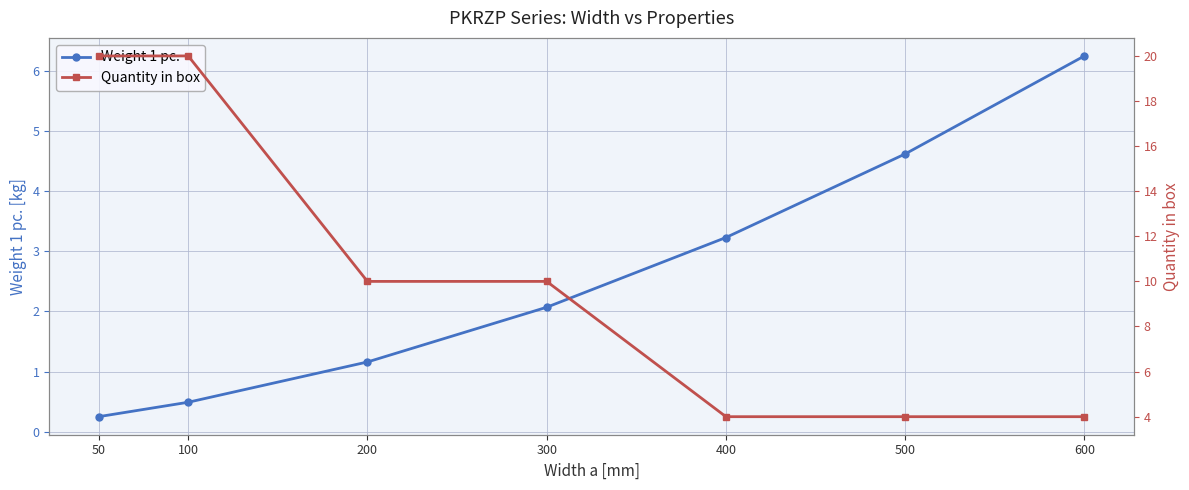

Rank the categories by Quantity in box value from lowest to highest.

400, 500, 600, 200, 300, 50, 100